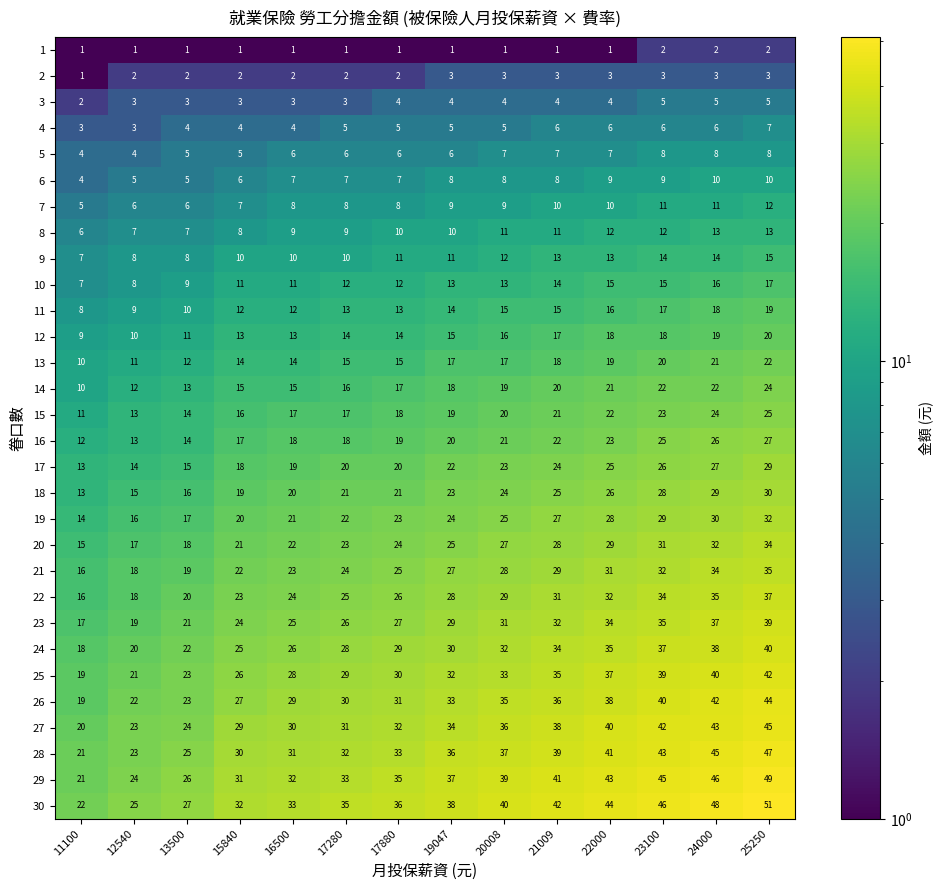

At how many categories does at least one series exceed 31?

11